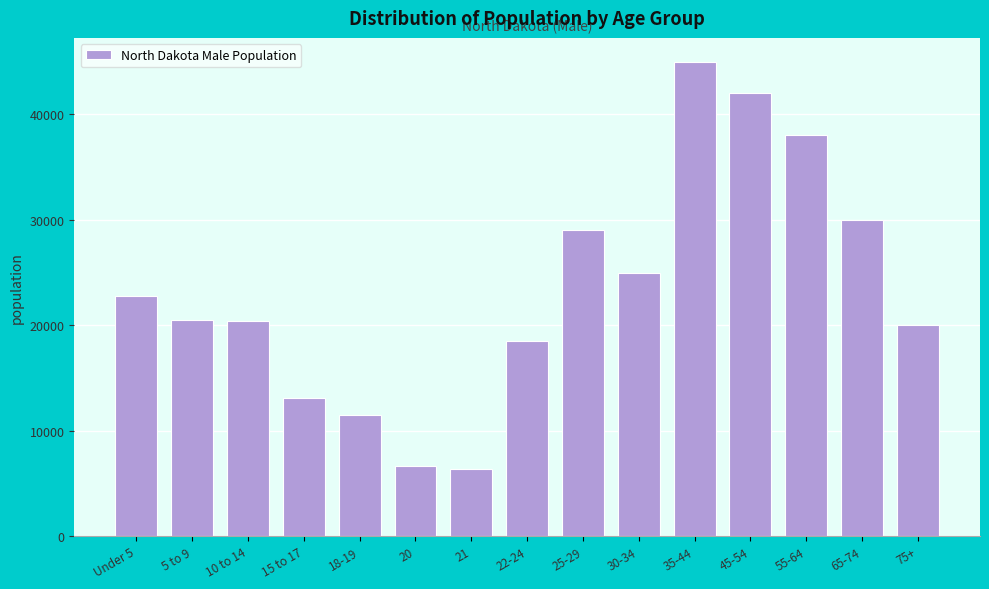

The value at 10 to 14 is 20361. True or false?

True